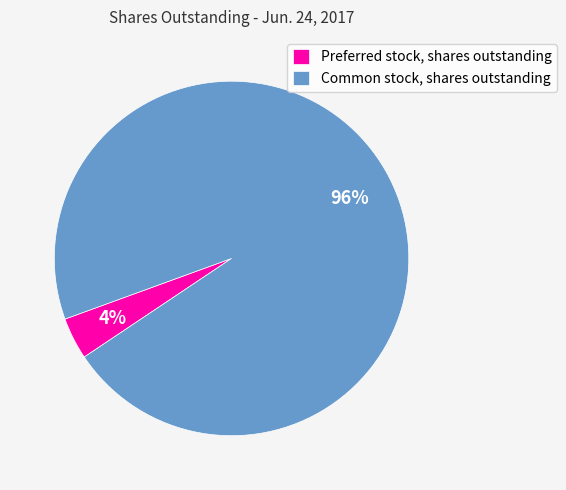

True or false: Preferred stock, shares outstanding accounts for 4% of the total.

True